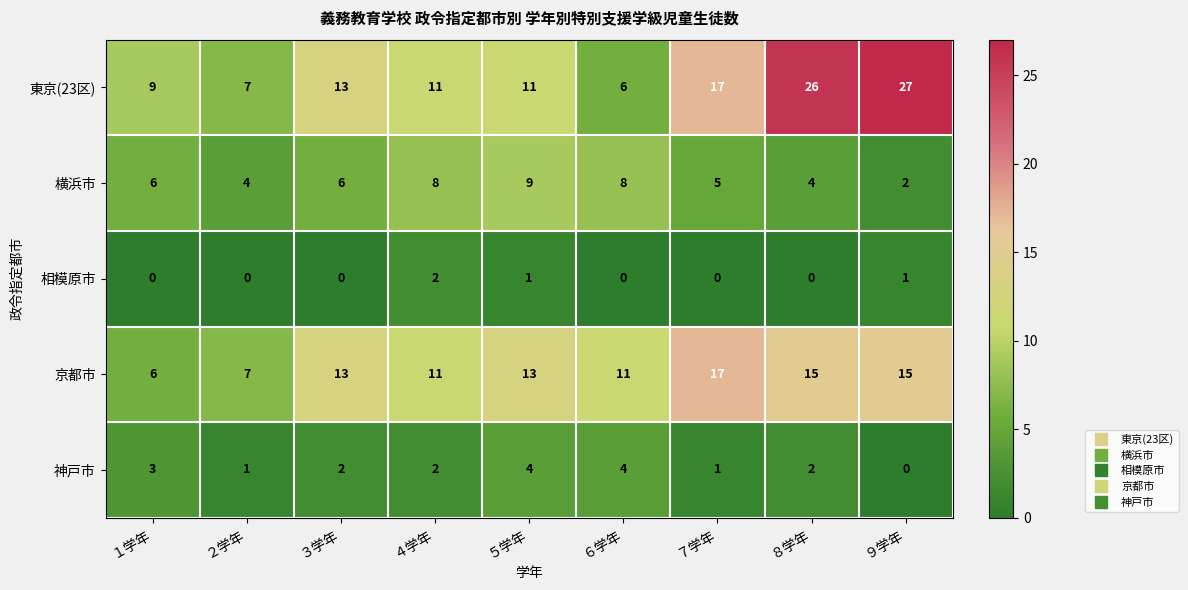

Rank the series at ９学年 from lowest to highest value.

神戸市, 相模原市, 横浜市, 京都市, 東京(23区)